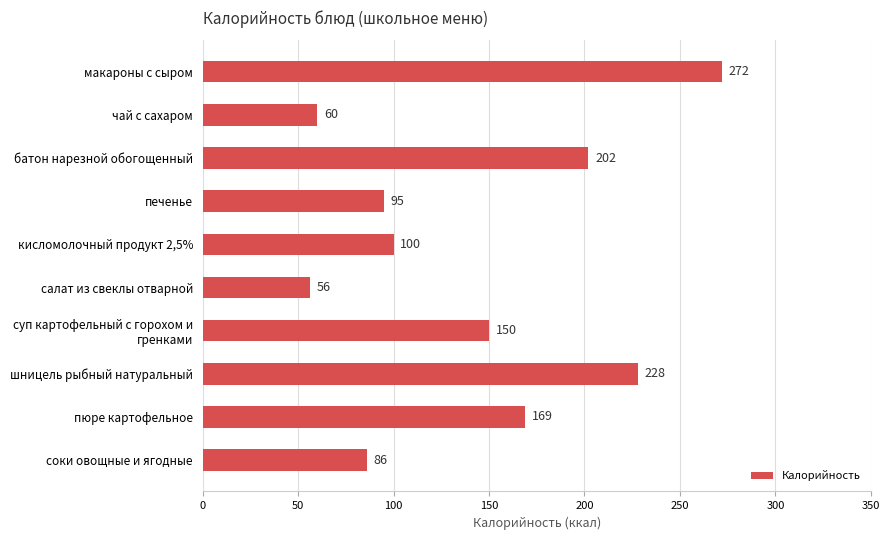

The chart shows a value of 25 at соки овощные и ягодные. True or false?

False